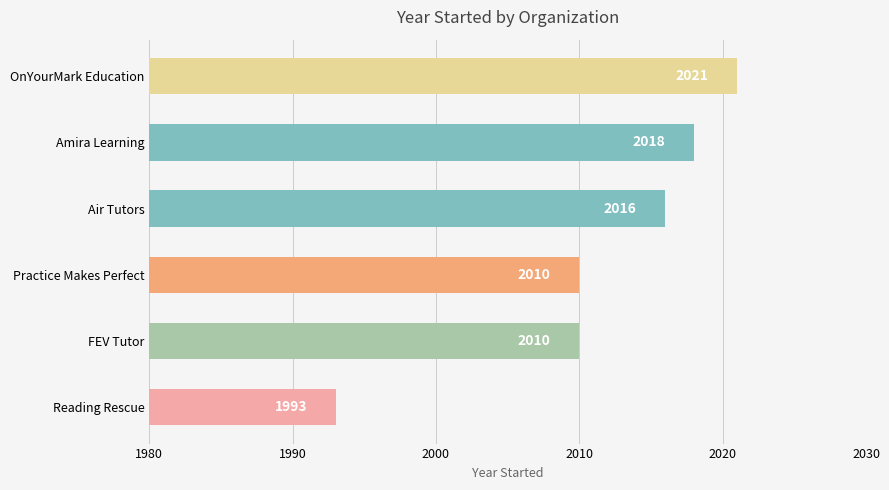

Reading top to bottom, list all the values displayed in this chart.

2021	2018	2016	2010	2010	1993